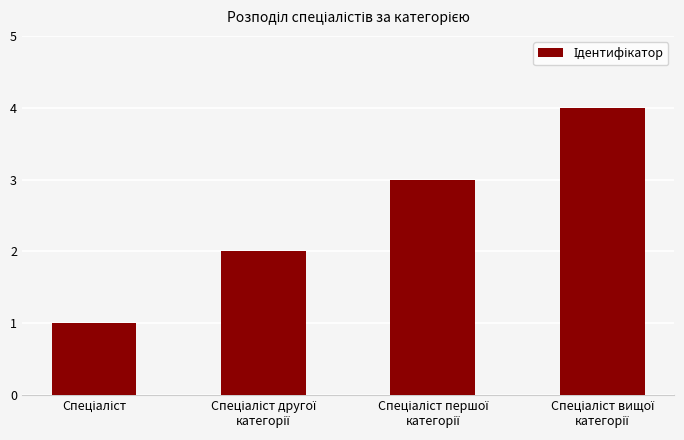

What is the difference between the maximum and minimum values?

3